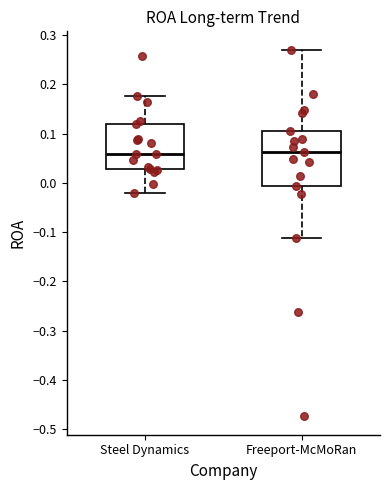

Reading left to right, transcribe this box plot: for each box, give where its median line is, the range the box spans, and where its two whiskers end, as read against the y-axis. The values are not printed on the chart, so give them approximately, as read against the axis.

Steel Dynamics: median 0.06, box 0.03 to 0.12, whiskers -0.02 to 0.18
Freeport-McMoRan: median 0.06, box -0.01 to 0.11, whiskers -0.11 to 0.27